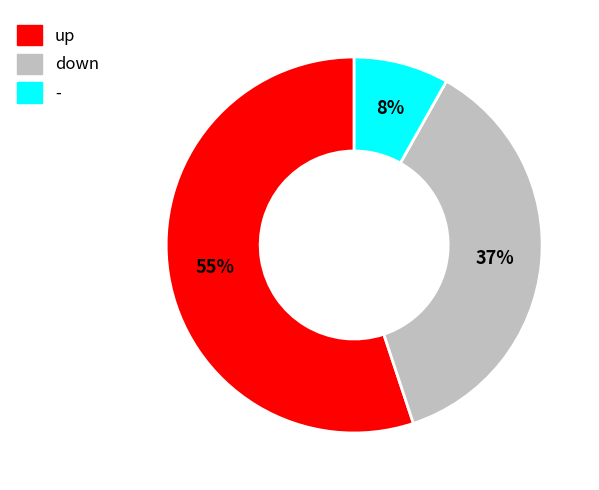

What is the largest slice in the pie chart?

up